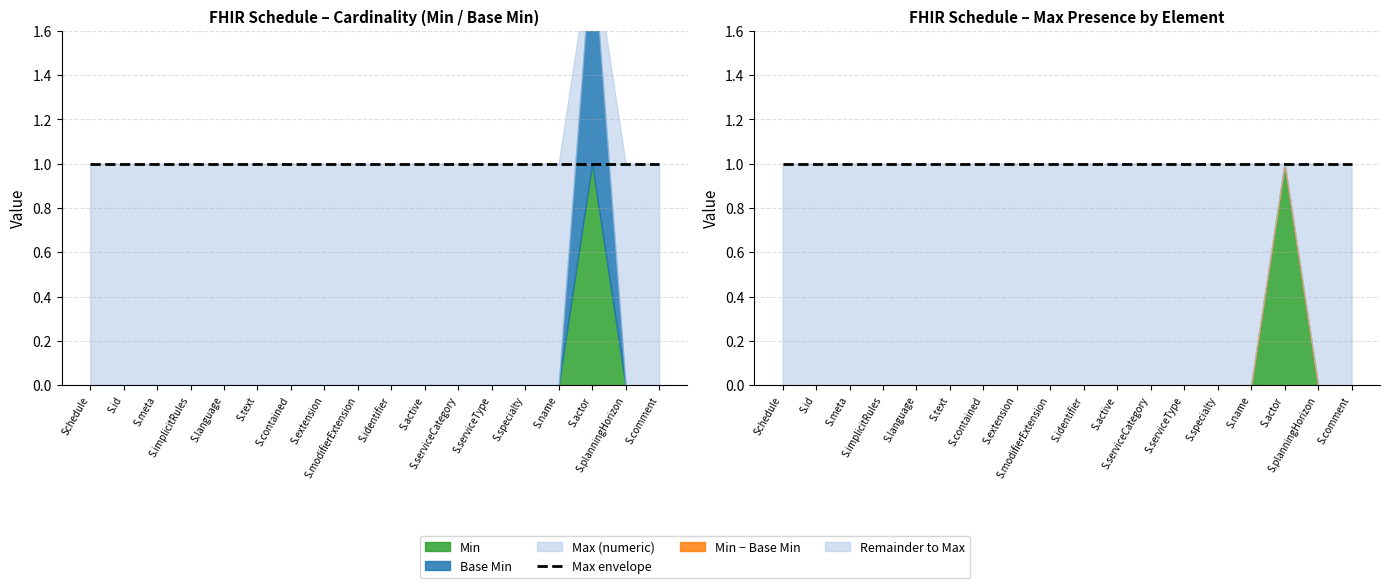

What is the label of the 3rd point from the left?

Schedule.meta